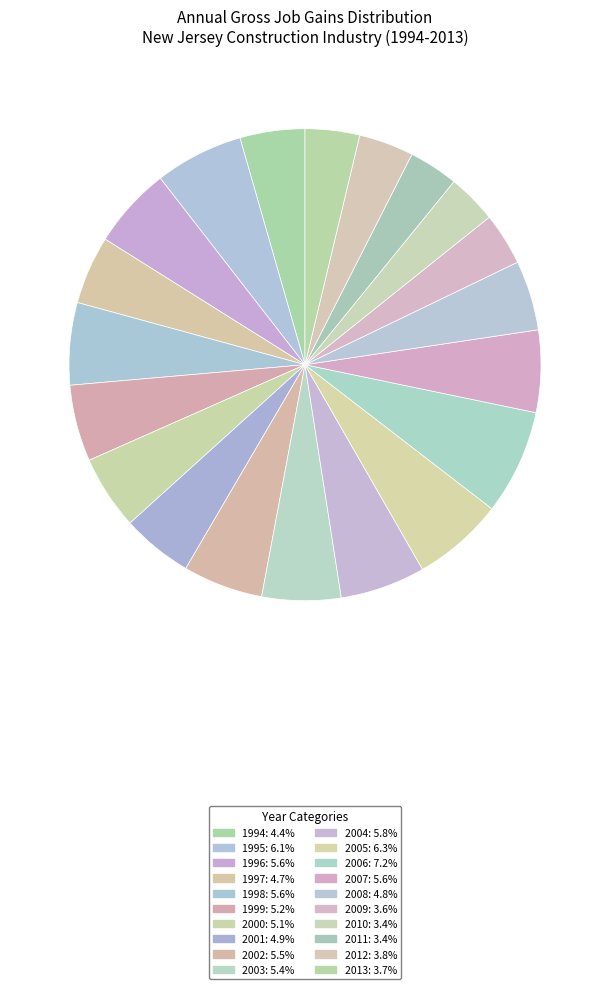

How much of the chart is everything except 1999?

94.8%